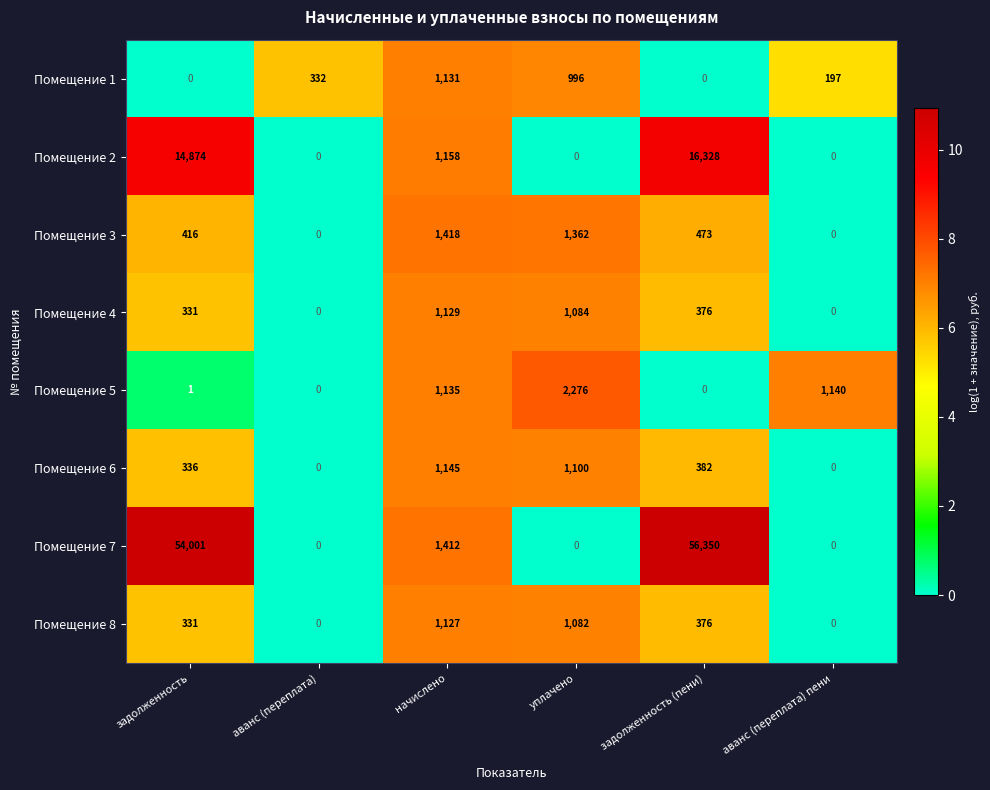

Count the number of data series in this chart.

8